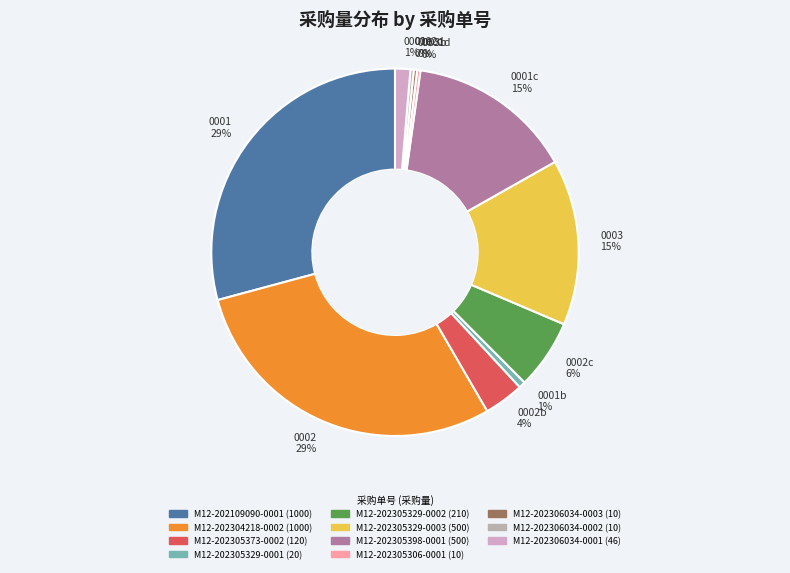

Count the number of slices in the pie.

11